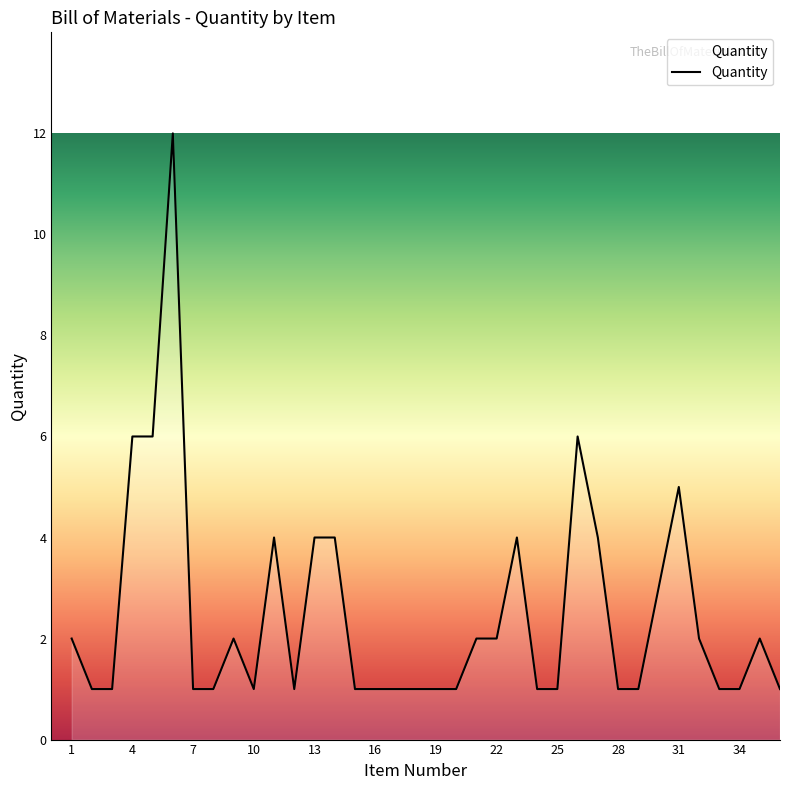

What is the greatest value displayed?

12